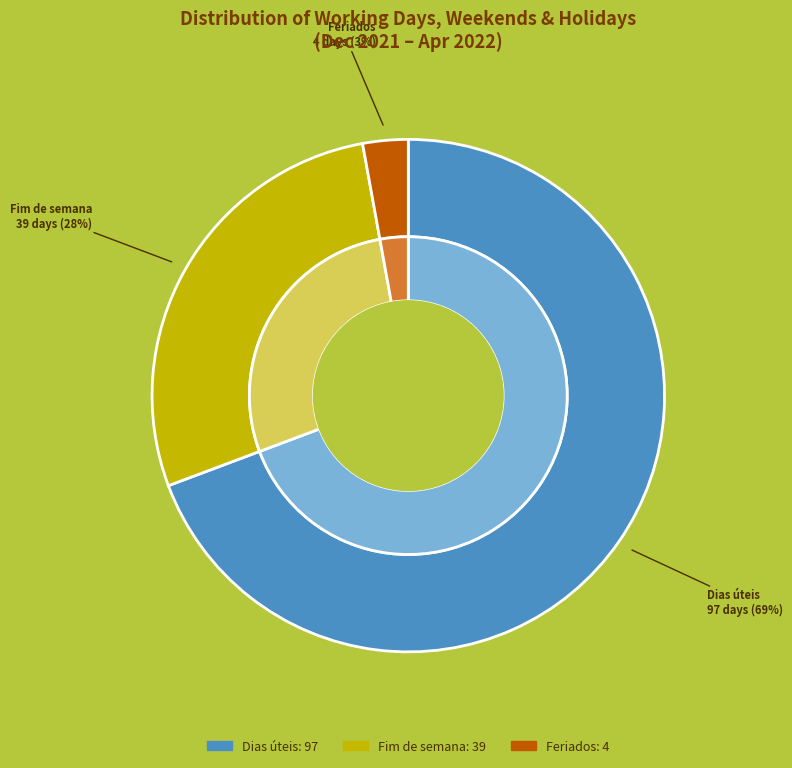

Does 15/12/2021 represent more than half of the total?

No